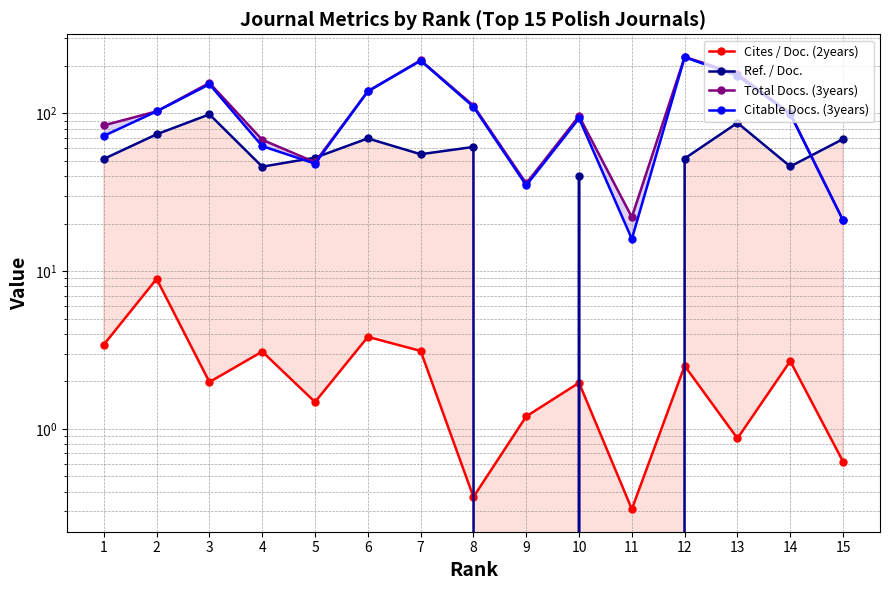

At which category is the sum across all series the highest?

12